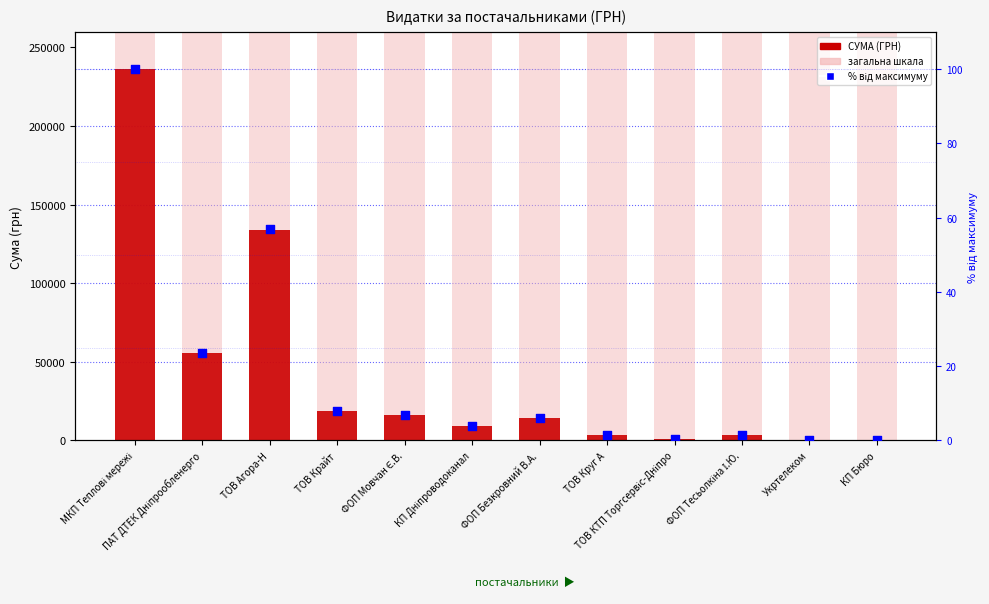

Which series reaches the minimum Y coordinate?

% від максимуму